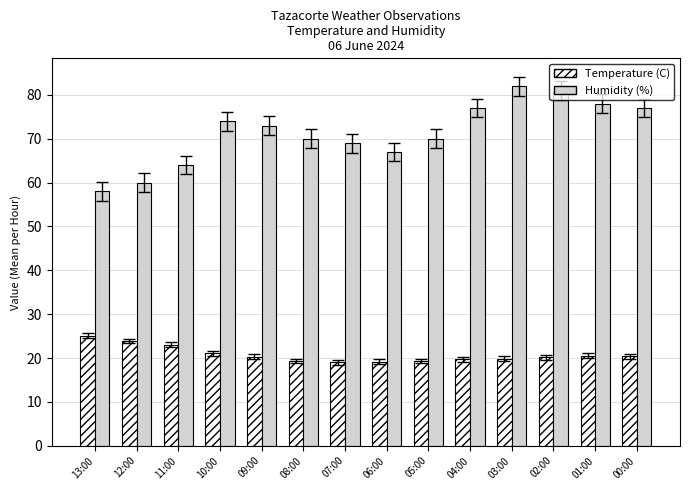

How many data points does each series have?

14